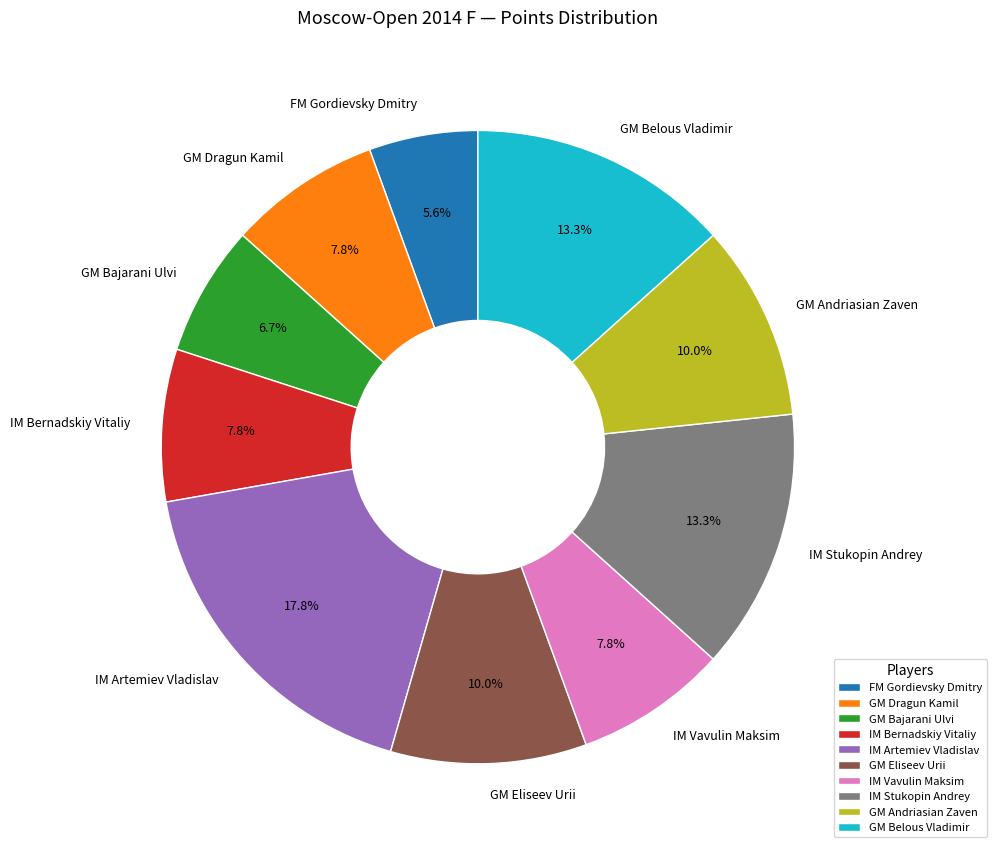

Is the sum of IM Vavulin Maksim and IM Stukopin Andrey greater than half?

No